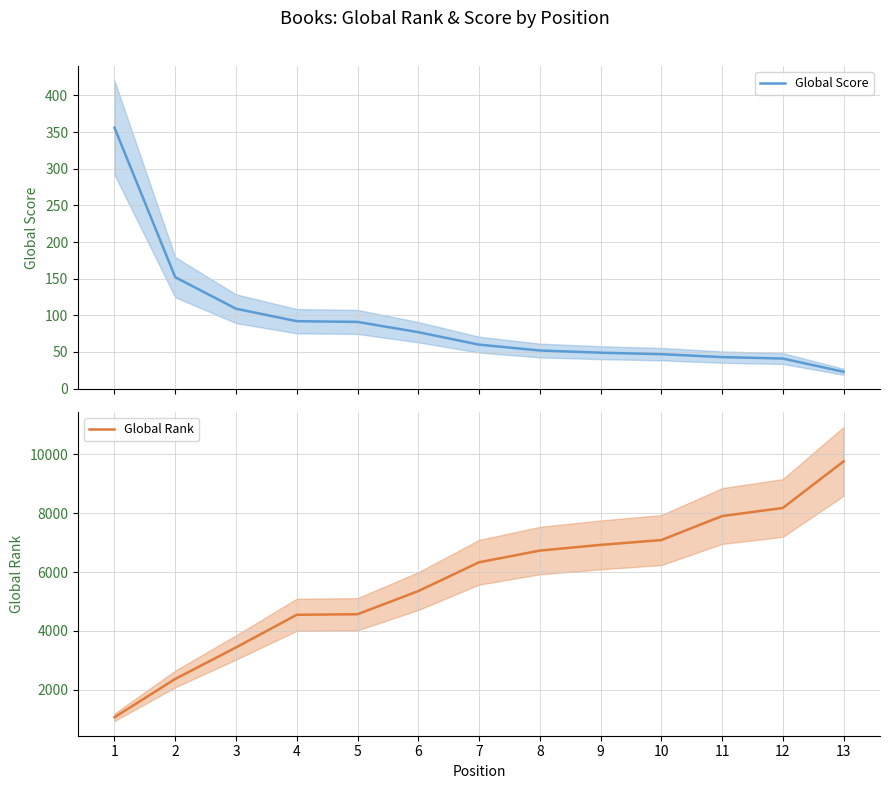

What is the greatest value displayed?

9763